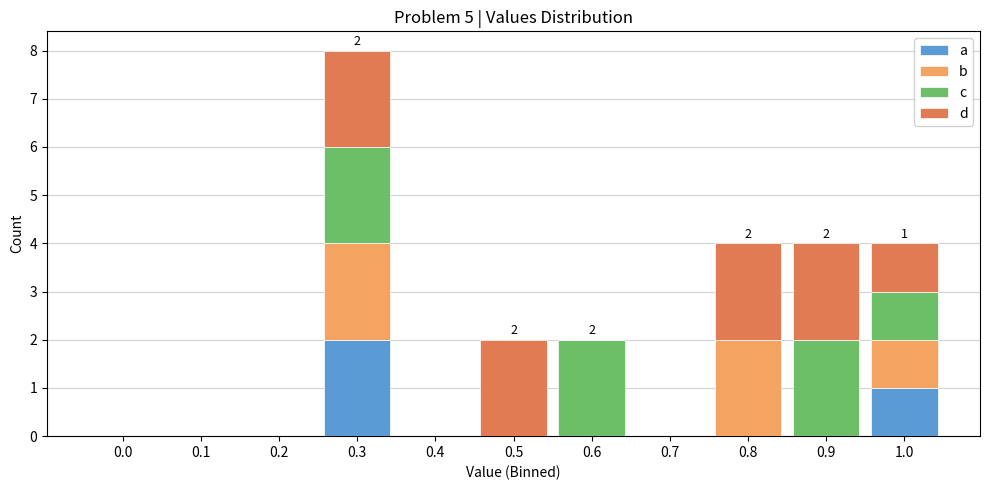

What is the total value across all series at 0.8?

4